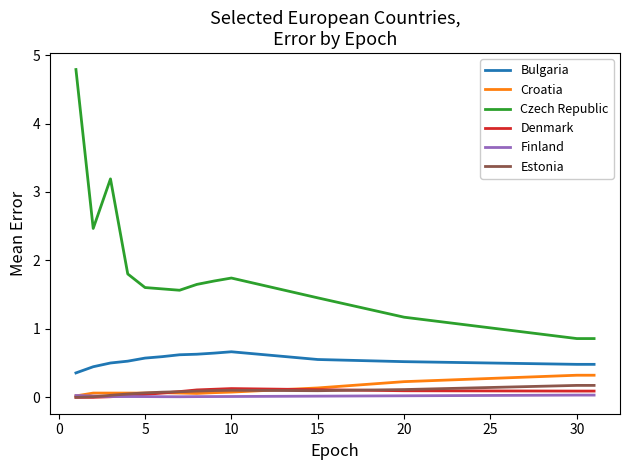

What is the greatest value displayed?

4.8